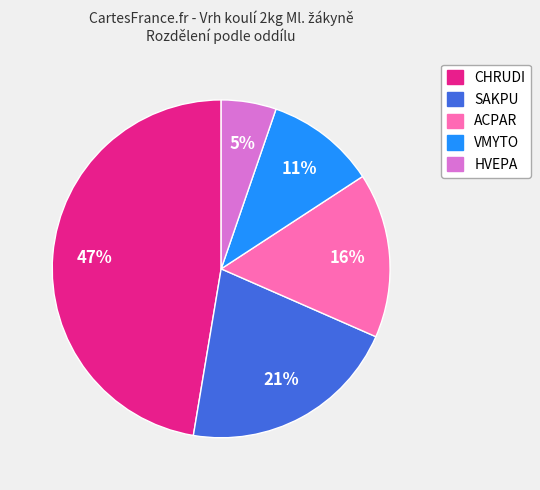

True or false: SAKPU accounts for 29% of the total.

False